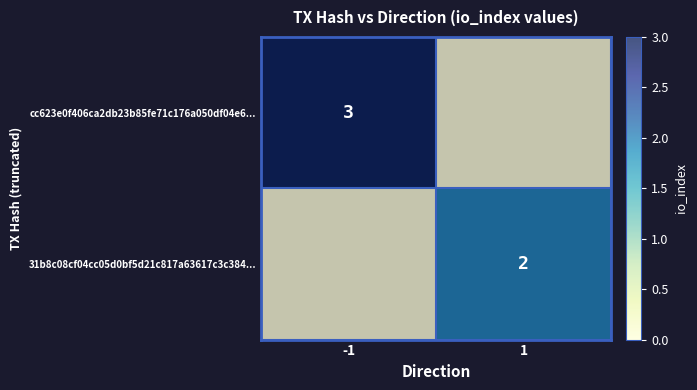

The value of 31b8c08cf04cc05d0bf5d21c817a63617c3c384... at 1 is 3. True or false?

False